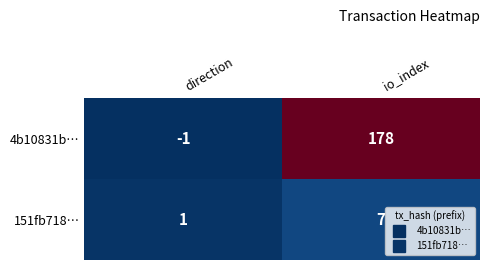

True or false: 4b10831b… has a value of -1 at direction.

True